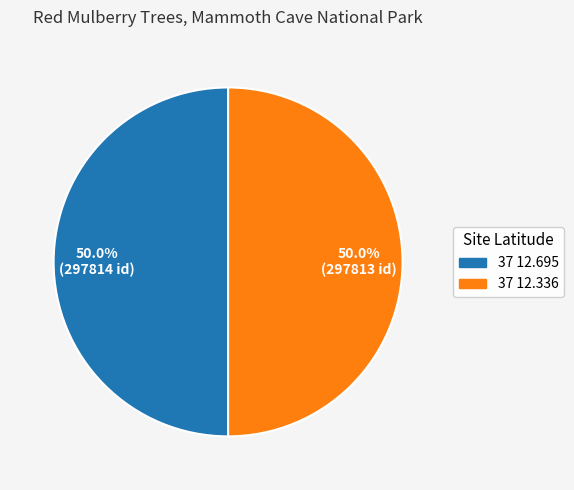

Approximately how many times larger is the value at 37 12.695 compared to 37 12.336?

1.0